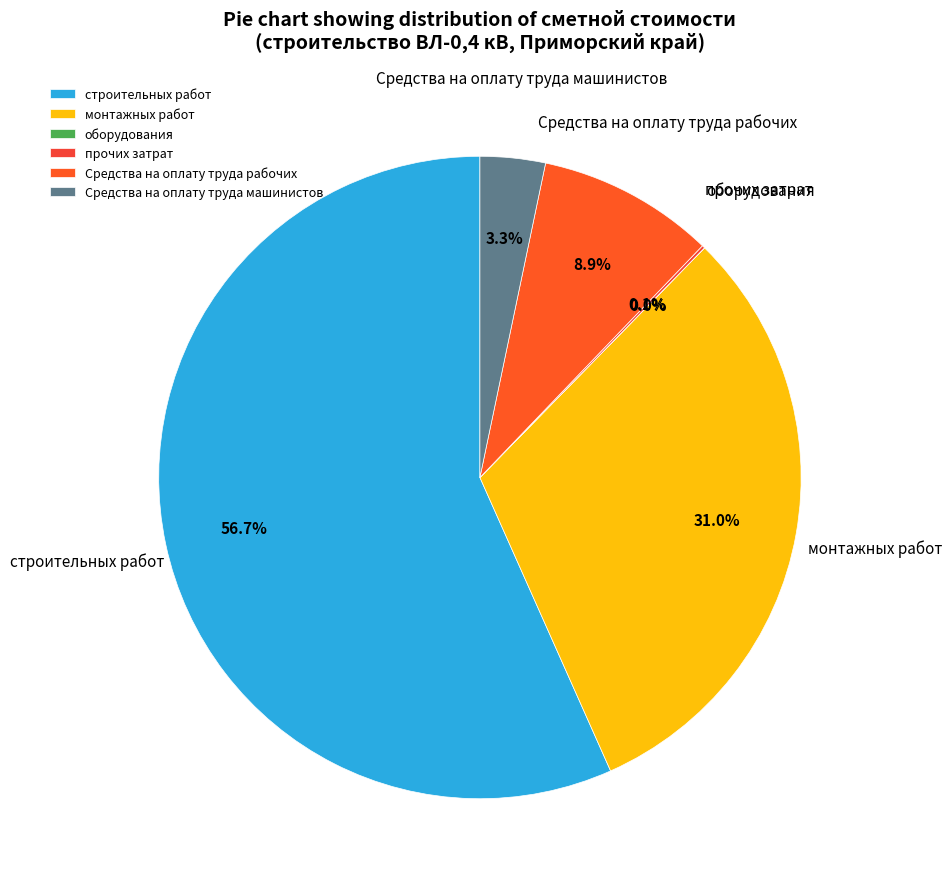

To the nearest percent, what portion does строительных работ represent?

57%